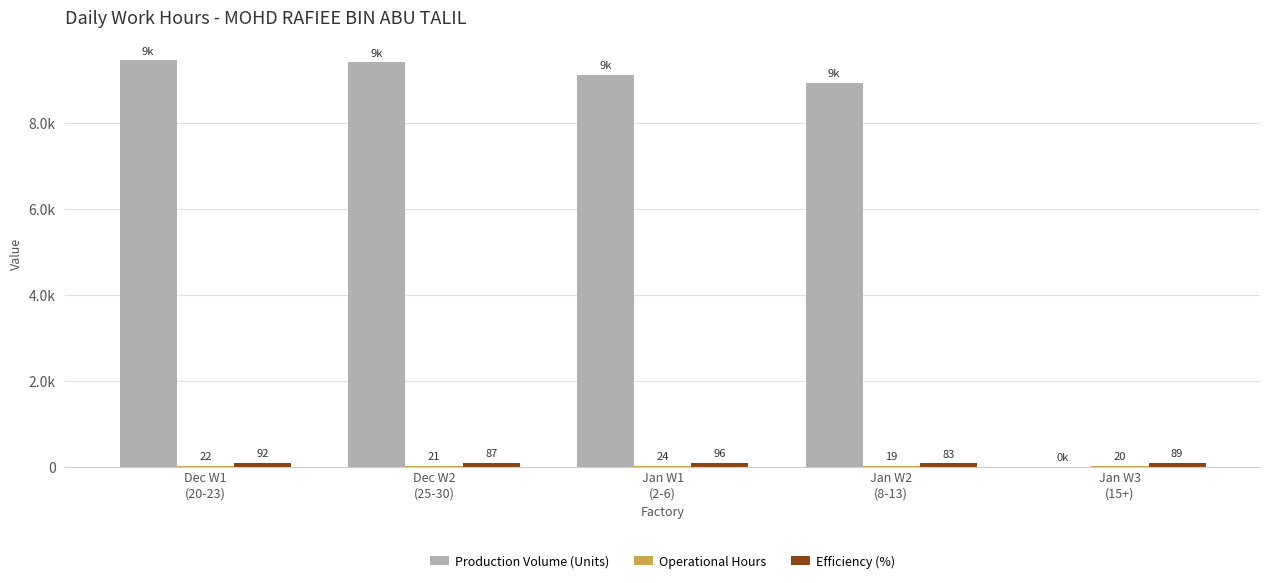

Are the bars grouped side by side (vs. stacked)?

Yes